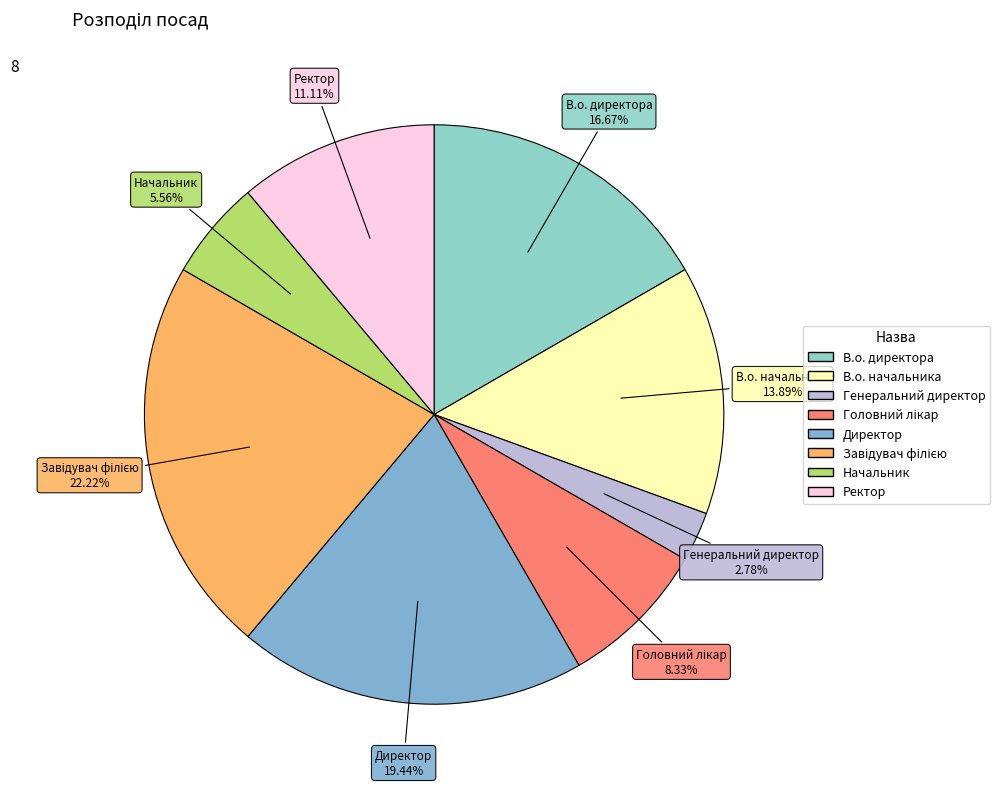

Does any single category account for the majority?

No